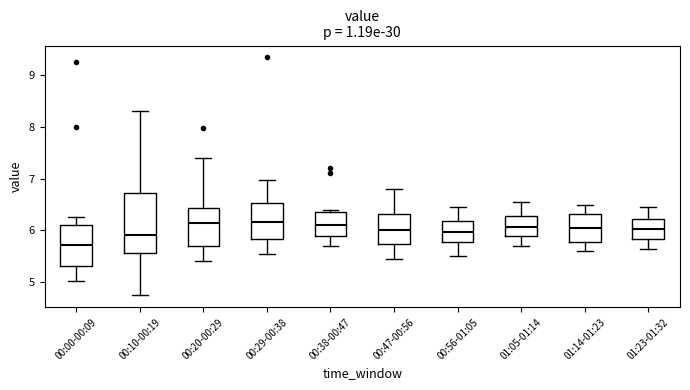

Reading left to right, transcribe this box plot: for each box, give where its median line is, the range the box spans, and where its two whiskers end, as read against the y-axis. The values are not printed on the chart, so give them approximately, as read against the axis.

00:00-00:09: median 5.7, box 5.3 to 6.1, whiskers 5.0 to 6.3
00:10-00:19: median 5.9, box 5.6 to 6.7, whiskers 4.8 to 8.3
00:20-00:29: median 6.1, box 5.7 to 6.4, whiskers 5.4 to 7.4
00:29-00:38: median 6.2, box 5.8 to 6.5, whiskers 5.6 to 7.0
00:38-00:47: median 6.1, box 5.9 to 6.3, whiskers 5.7 to 6.4
00:47-00:56: median 6.0, box 5.7 to 6.3, whiskers 5.5 to 6.8
00:56-01:05: median 6.0, box 5.8 to 6.2, whiskers 5.5 to 6.5
01:05-01:14: median 6.1, box 5.9 to 6.3, whiskers 5.7 to 6.6
01:14-01:23: median 6.1, box 5.8 to 6.3, whiskers 5.6 to 6.5
01:23-01:32: median 6.0, box 5.8 to 6.2, whiskers 5.7 to 6.5